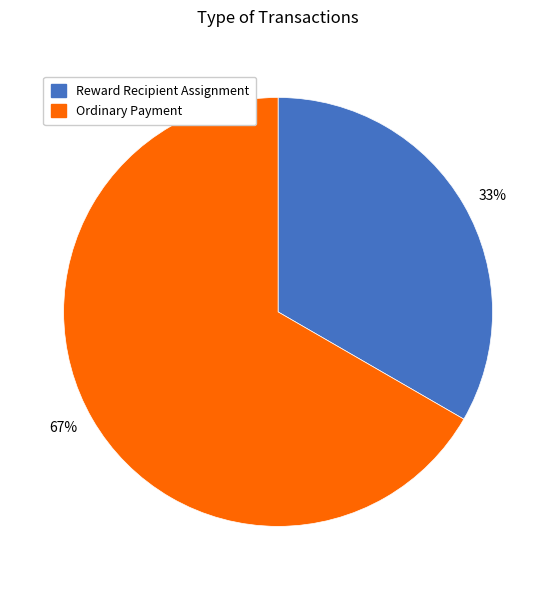

To the nearest percent, what percentage of the pie is Reward Recipient Assignment?

33%